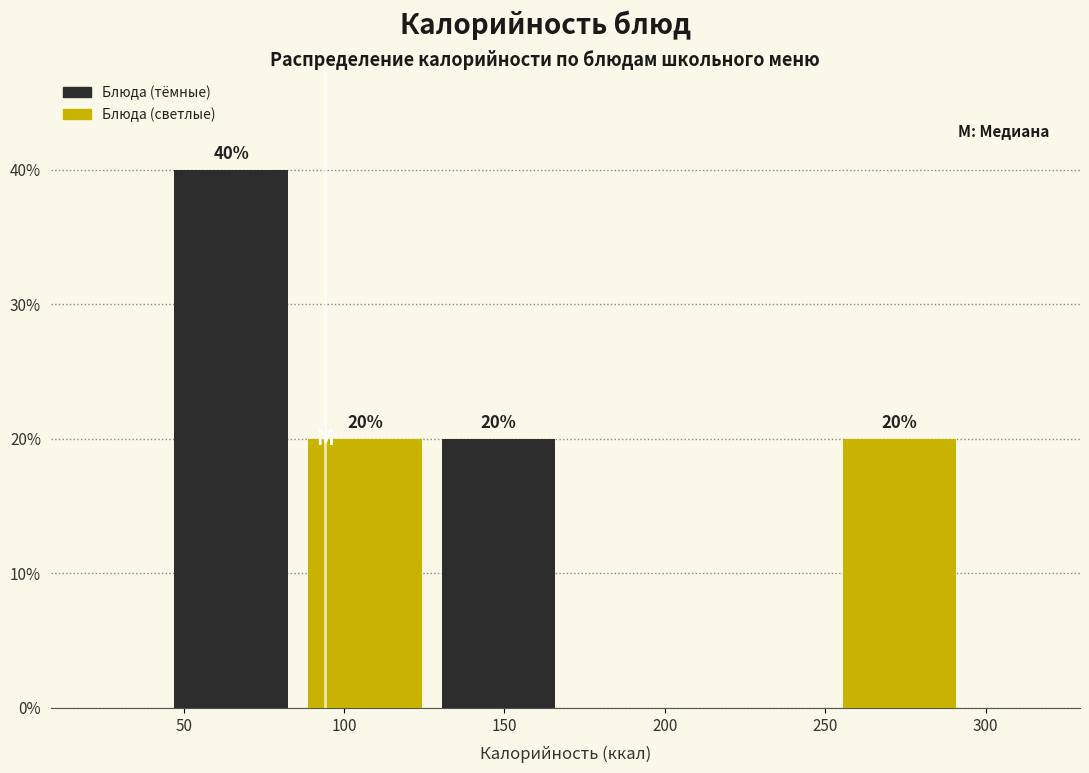

Over which range of the x-axis is the bar tallest?

45 to 85